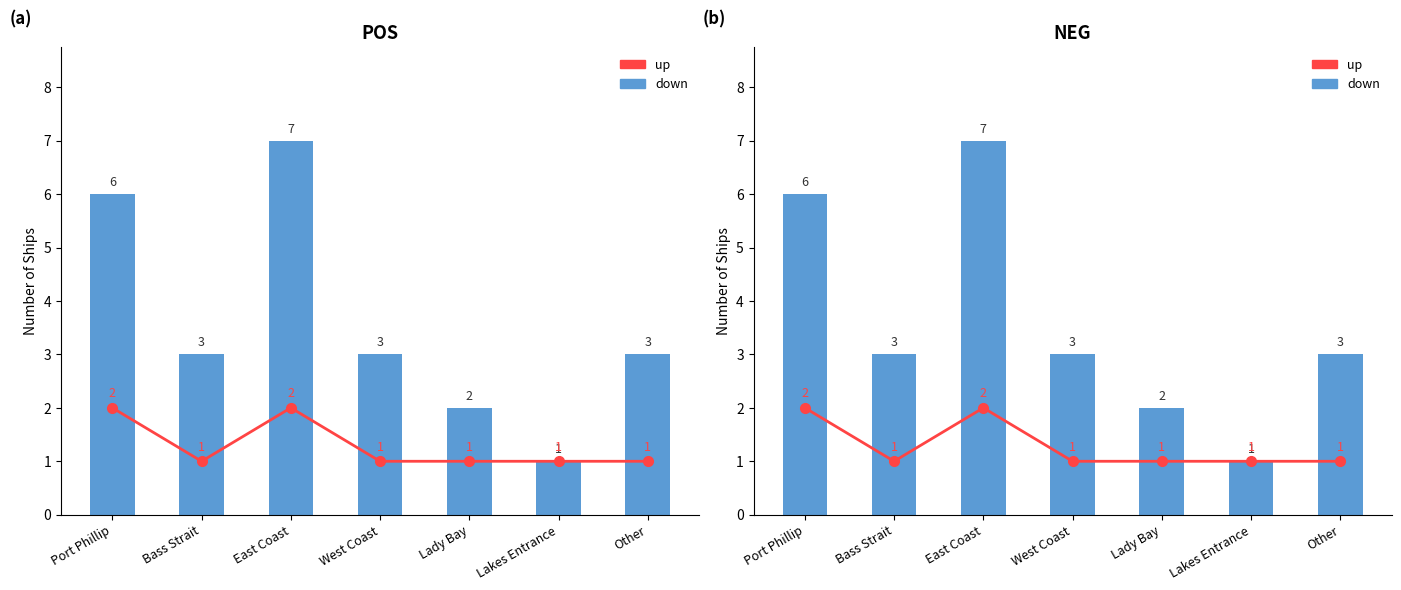

At which category is the sum across all series the highest?

East Coast